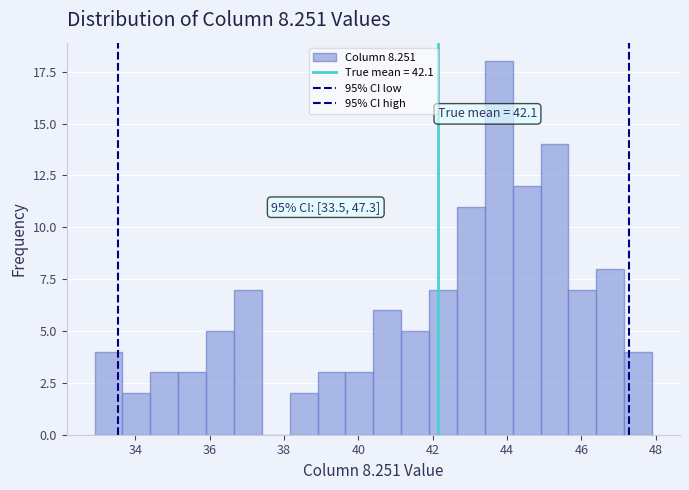

Around what value on the x-axis is the tallest bar? Give the approximate position of its centre, as read against the axis.

43.8